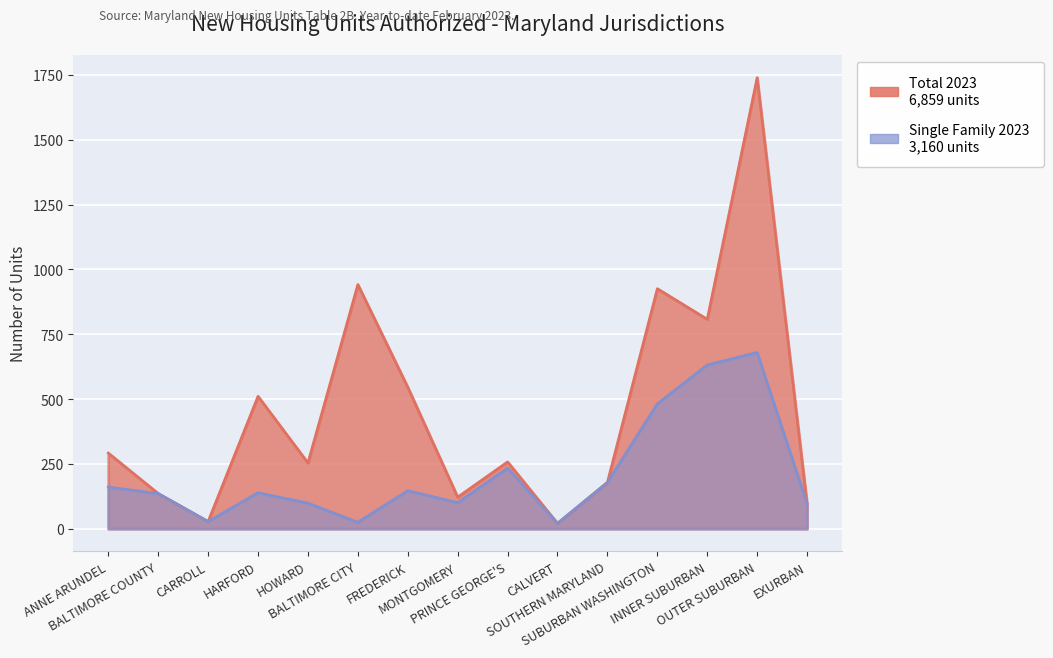

Rank the series by their maximum value, from lowest to highest.

Single Family 2023, Total 2023